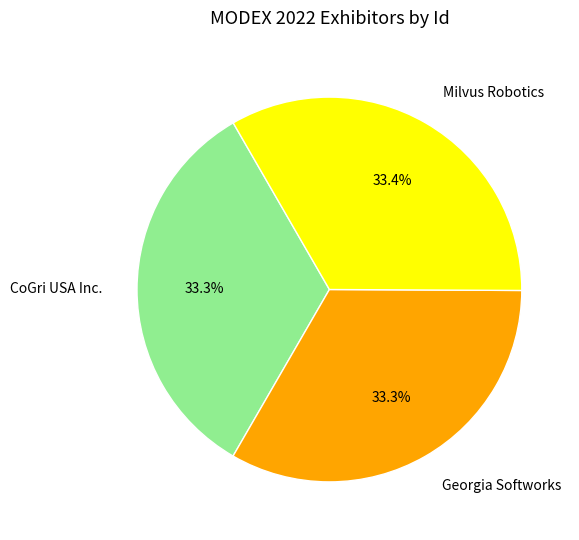

To the nearest percent, what portion does CoGri USA Inc. represent?

33%